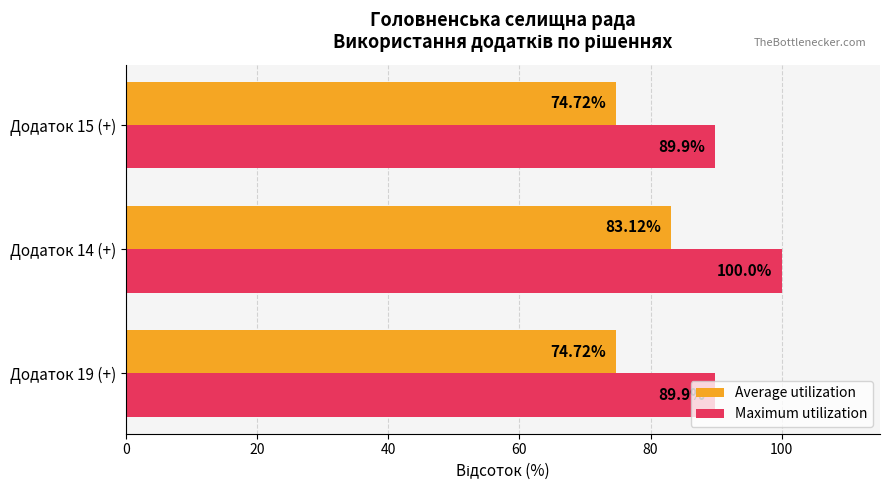

Between Додаток 14 (+) and Додаток 15 (+), which series saw the biggest shift?

Maximum utilization